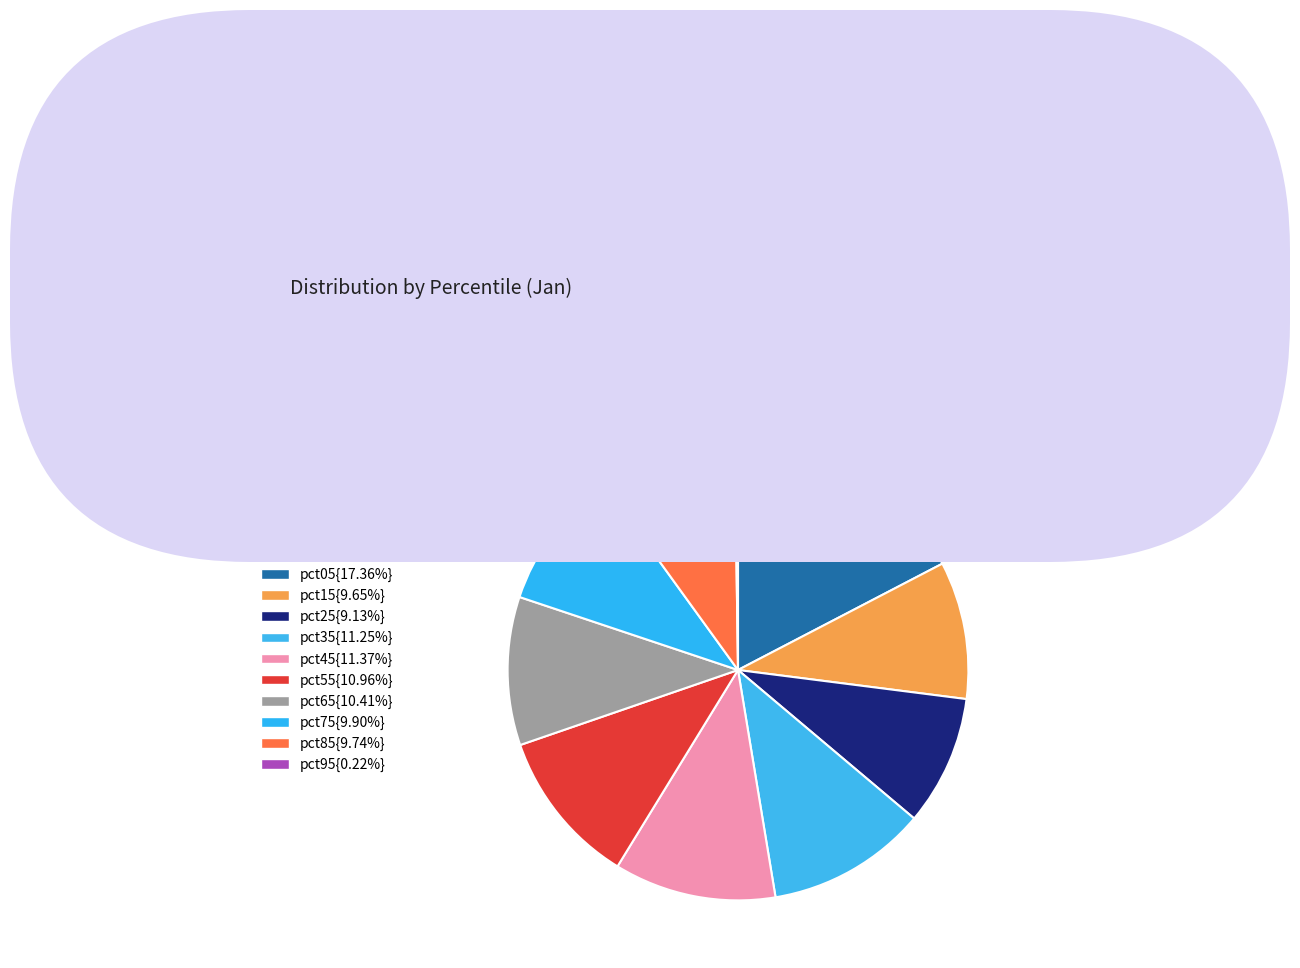

How many segments does this pie chart have?

10